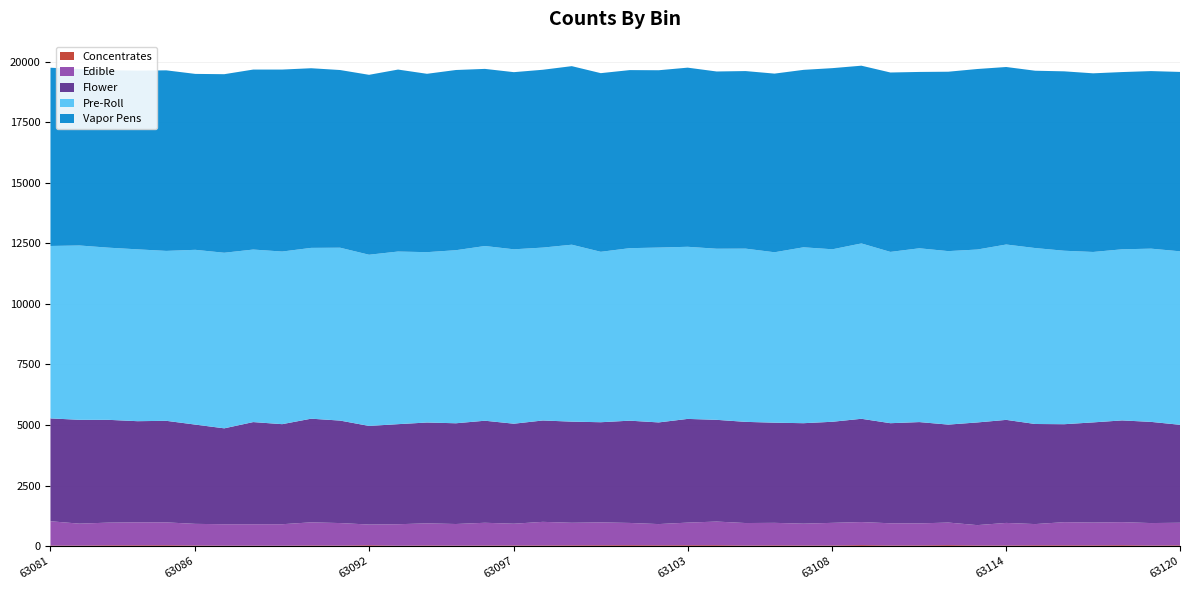

Reading right to left, list all the values displayed in this chart.

Concentrates: 30	25	36	31	32	33	25	27	38	29	27	39	25	26	30	25	36	35	33	37	34	31	27	26	24	21	26	18	34	22	26	18	20	20	25	34	32	31	22	21
Edible: 935	927	954	942	957	877	933	840	935	909	916	955	936	901	931	928	978	935	877	920	946	933	975	899	940	892	914	886	857	930	956	886	883	883	894	946	950	939	906	1006
Flower: 4044	4177	4200	4135	4044	4132	4254	4239	4044	4183	4132	4263	4173	4148	4135	4177	4200	4282	4197	4222	4135	4175	4185	4129	4213	4159	4163	4131	4071	4231	4279	4131	4218	3960	4098	4193	4176	4244	4287	4246
Pre-Roll: 7162	7152	7064	7036	7162	7264	7240	7139	7162	7175	7072	7240	7121	7262	7036	7152	7064	7106	7219	7122	7036	7305	7138	7200	7213	7145	7033	7127	7068	7137	7052	7127	7123	7249	7216	7015	7095	7108	7197	7119
Vapor Pens: 7407	7331	7318	7376	7407	7321	7329	7453	7407	7281	7407	7338	7479	7326	7376	7331	7318	7396	7321	7352	7376	7372	7342	7314	7313	7440	7364	7513	7428	7336	7417	7513	7431	7372	7263	7455	7377	7326	7283	7359